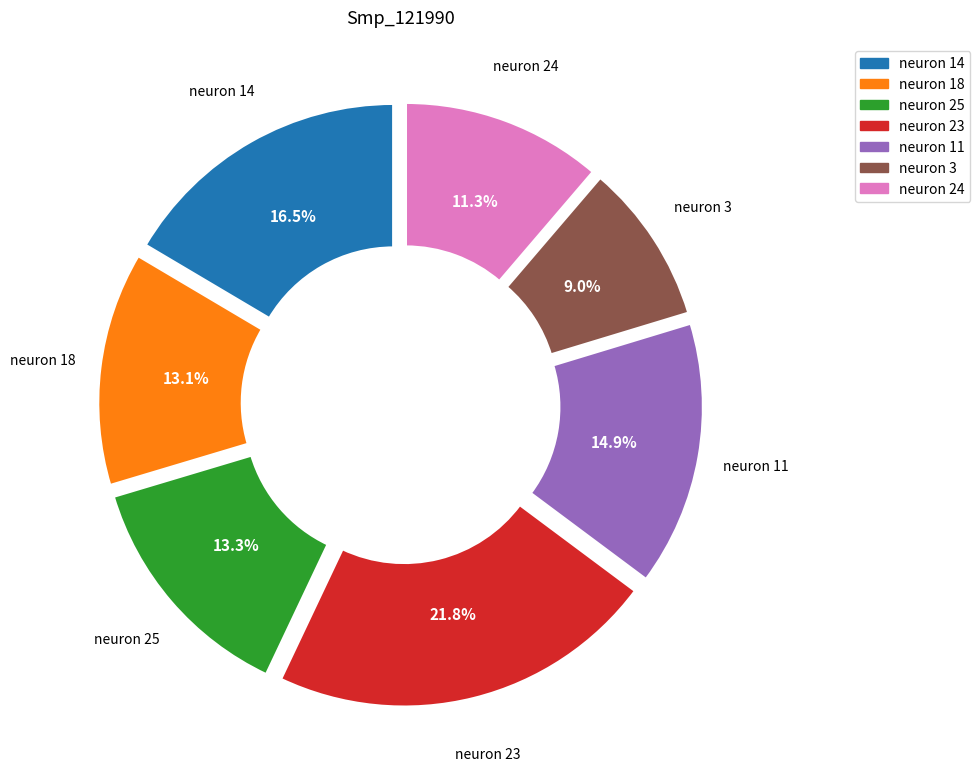

Does any single category account for the majority?

No